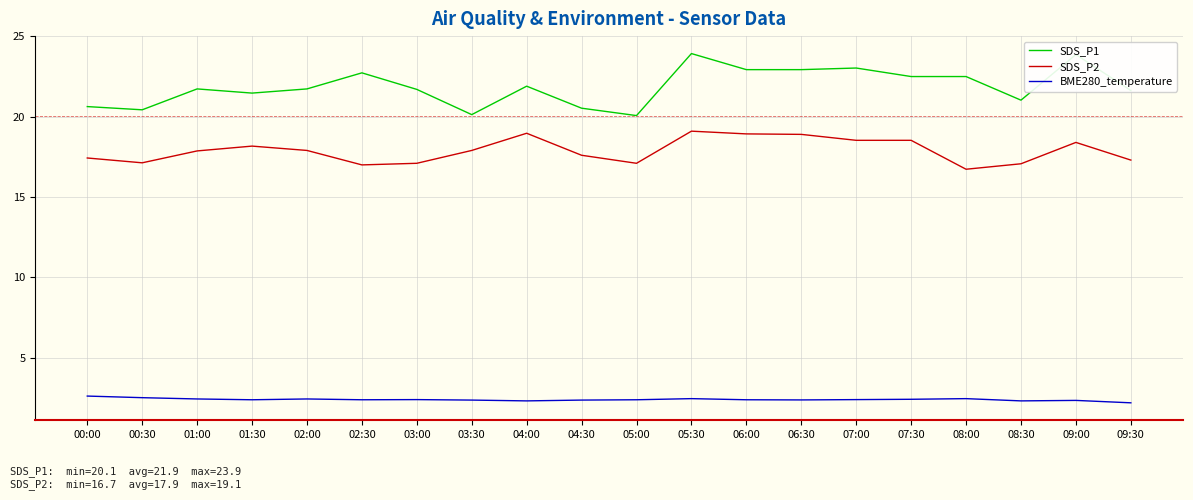

Count the number of data series in this chart.

3